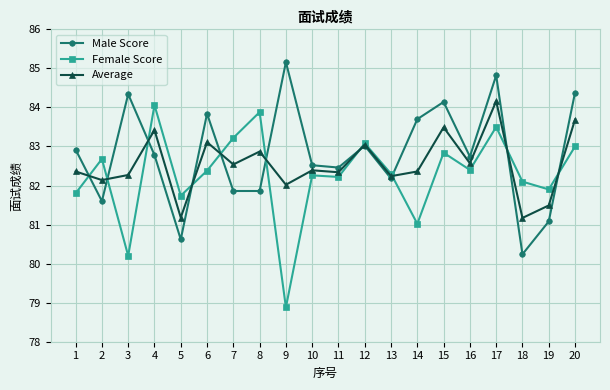

Rank the series at 7 from highest to lowest value.

Female Score, Average, Male Score